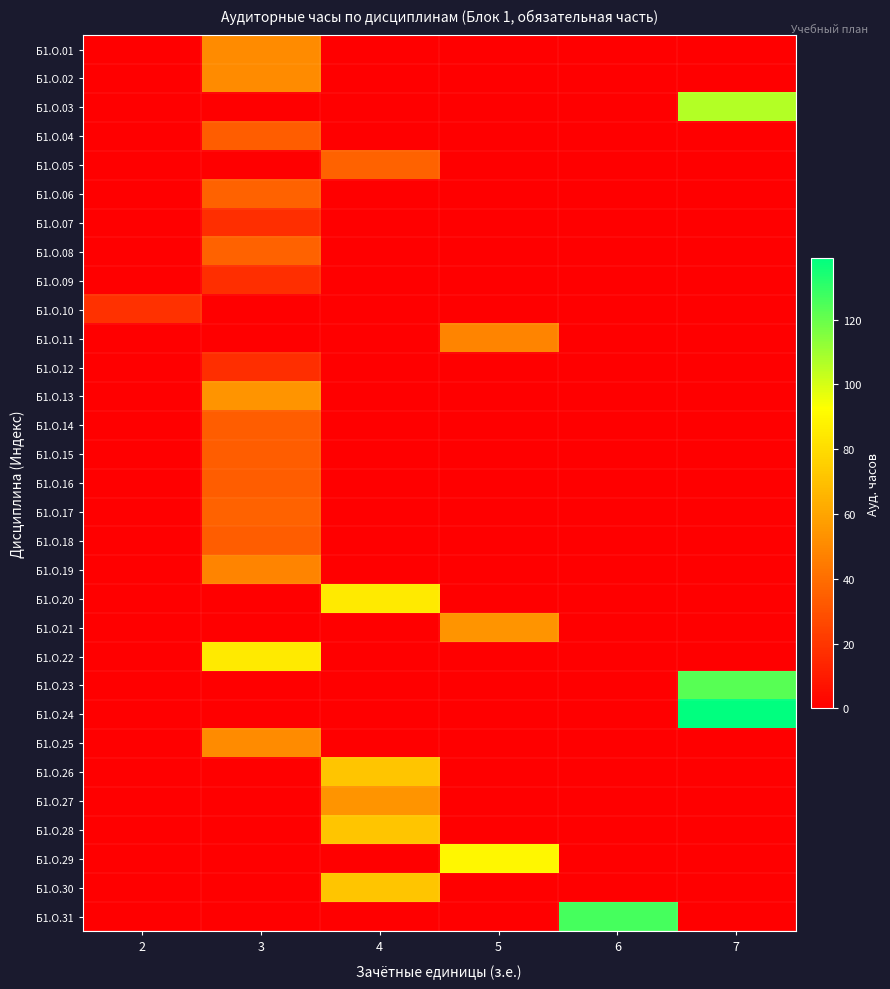

Reading left to right, what are all the values shown in this chart?

Б1.О.01: 2=0	3=51	4=0	5=0	6=0	7=0
Б1.О.02: 2=0	3=51	4=0	5=0	6=0	7=0
Б1.О.03: 2=0	3=0	4=0	5=0	6=0	7=106
Б1.О.04: 2=0	3=34	4=0	5=0	6=0	7=0
Б1.О.05: 2=0	3=0	4=36	5=0	6=0	7=0
Б1.О.06: 2=0	3=36	4=0	5=0	6=0	7=0
Б1.О.07: 2=0	3=17	4=0	5=0	6=0	7=0
Б1.О.08: 2=0	3=36	4=0	5=0	6=0	7=0
Б1.О.09: 2=0	3=17	4=0	5=0	6=0	7=0
Б1.О.10: 2=18	3=0	4=0	5=0	6=0	7=0
Б1.О.11: 2=0	3=0	4=0	5=48	6=0	7=0
Б1.О.12: 2=0	3=17	4=0	5=0	6=0	7=0
Б1.О.13: 2=0	3=54	4=0	5=0	6=0	7=0
Б1.О.14: 2=0	3=34	4=0	5=0	6=0	7=0
Б1.О.15: 2=0	3=34	4=0	5=0	6=0	7=0
Б1.О.16: 2=0	3=34	4=0	5=0	6=0	7=0
Б1.О.17: 2=0	3=36	4=0	5=0	6=0	7=0
Б1.О.18: 2=0	3=34	4=0	5=0	6=0	7=0
Б1.О.19: 2=0	3=48	4=0	5=0	6=0	7=0
Б1.О.20: 2=0	3=0	4=85	5=0	6=0	7=0
Б1.О.21: 2=0	3=0	4=0	5=54	6=0	7=0
Б1.О.22: 2=0	3=85	4=0	5=0	6=0	7=0
Б1.О.23: 2=0	3=0	4=0	5=0	6=0	7=123
Б1.О.24: 2=0	3=0	4=0	5=0	6=0	7=139
Б1.О.25: 2=0	3=51	4=0	5=0	6=0	7=0
Б1.О.26: 2=0	3=0	4=72	5=0	6=0	7=0
Б1.О.27: 2=0	3=0	4=54	5=0	6=0	7=0
Б1.О.28: 2=0	3=0	4=72	5=0	6=0	7=0
Б1.О.29: 2=0	3=0	4=0	5=90	6=0	7=0
Б1.О.30: 2=0	3=0	4=72	5=0	6=0	7=0
Б1.О.31: 2=0	3=0	4=0	5=0	6=126	7=0